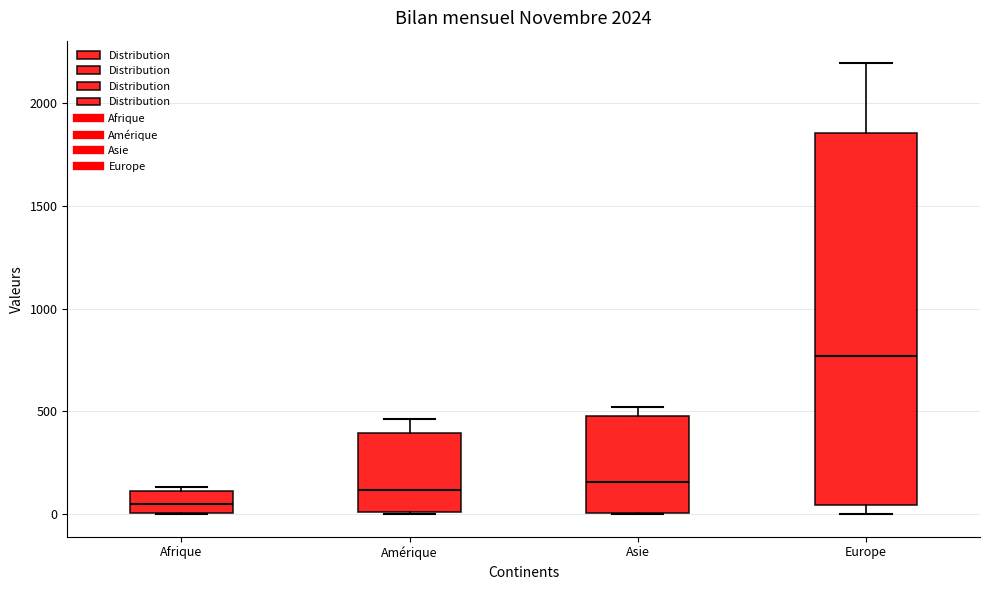

Which box is the tallest, from its lower edge to its upper edge?

Europe